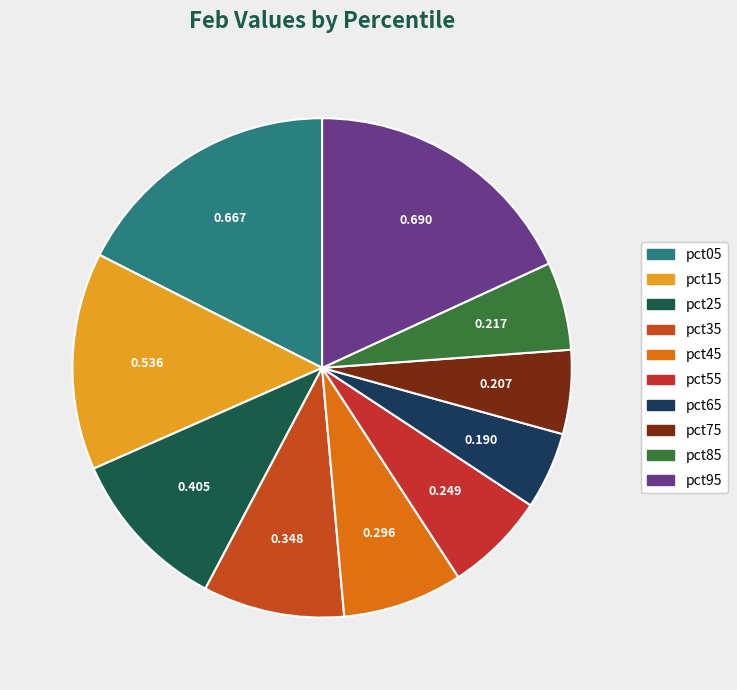

Between pct35 and pct45, which is larger?

pct35